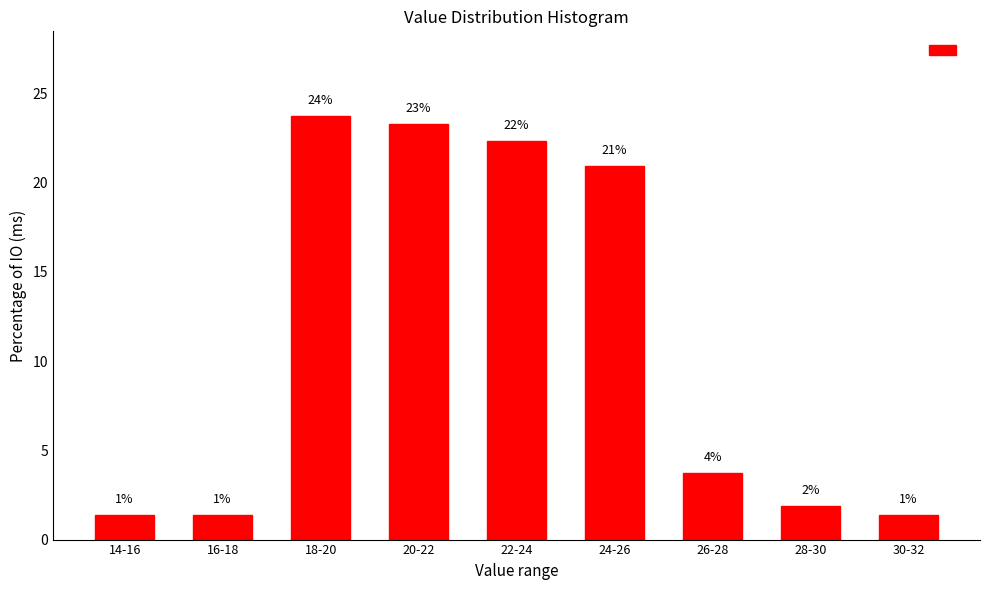

Are the bars horizontal?

No